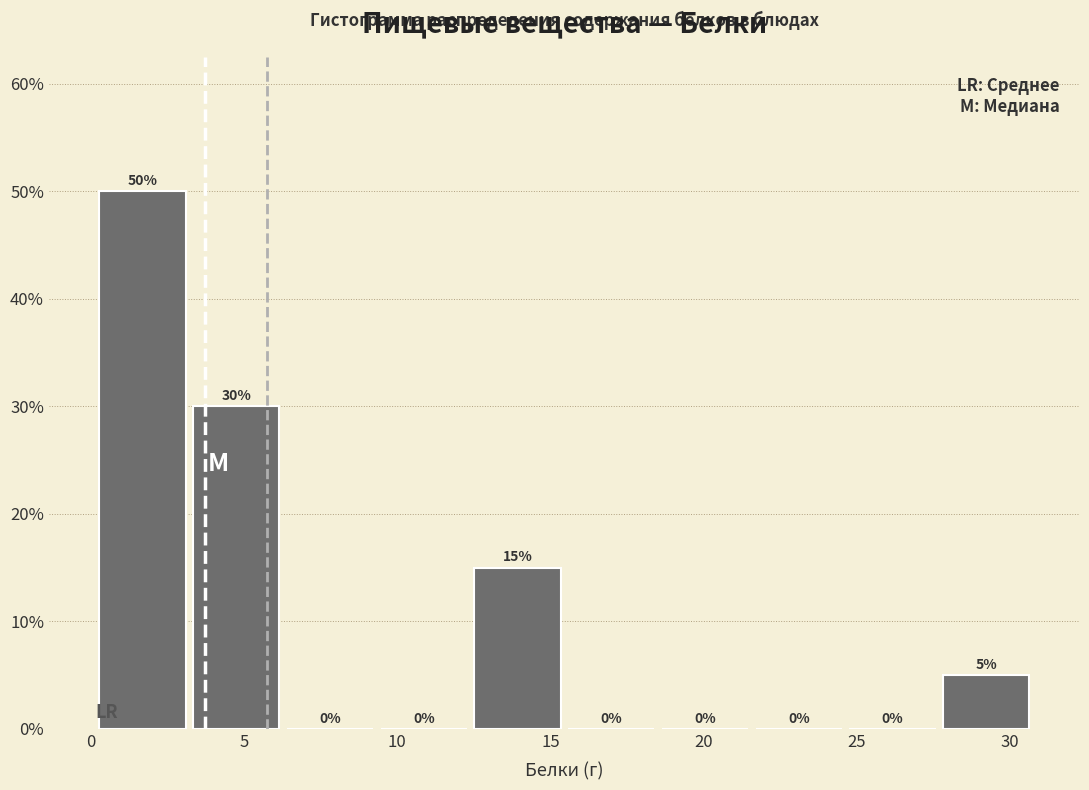

Reading left to right, list every bar in this chart as the range it spans on the x-axis followed by its height. The bar edges are not printed on the chart, so give them approximately, as read against the axis.

0.0 to 3.0: 50
3.0 to 6.5: 30
6.5 to 9.5: 0
9.5 to 12.5: 0
12.5 to 15.5: 15
15.5 to 18.5: 0
18.5 to 21.5: 0
21.5 to 24.5: 0
24.5 to 27.5: 0
27.5 to 31.0: 5